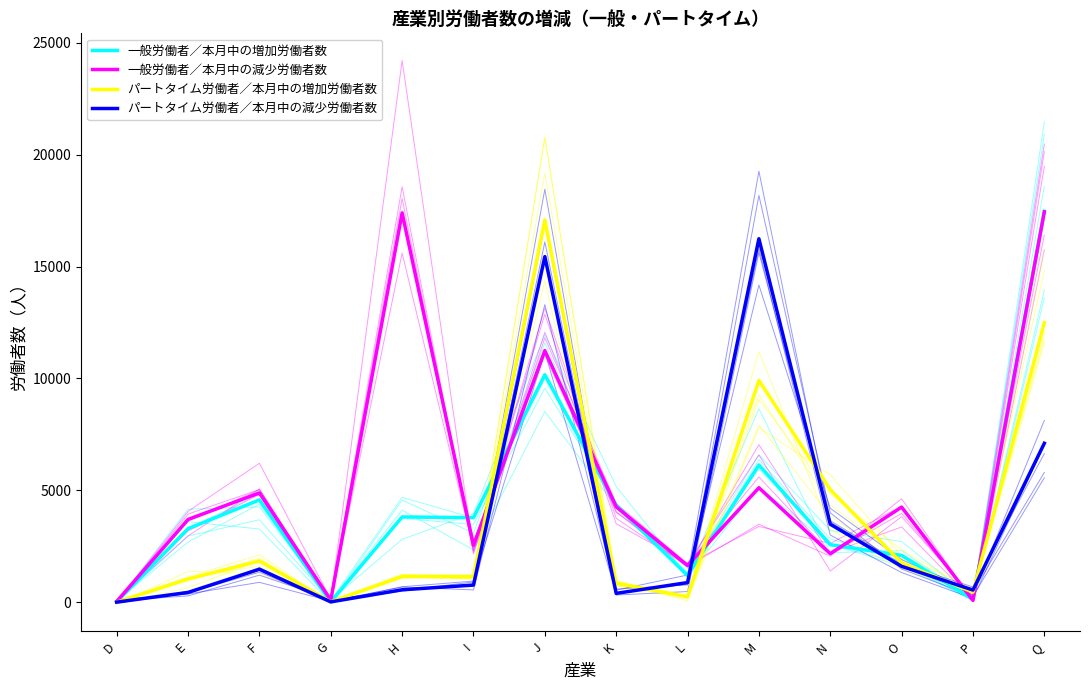

How many interior local peaks does the 一般労働者／本月中の増加労働者数 series have?

4